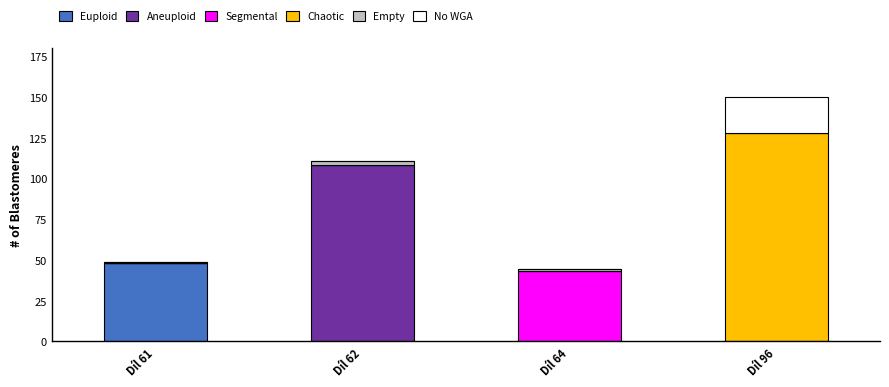

What are all the series names shown in the legend?

Euploid, Aneuploid, Segmental, Chaotic, Empty, No WGA